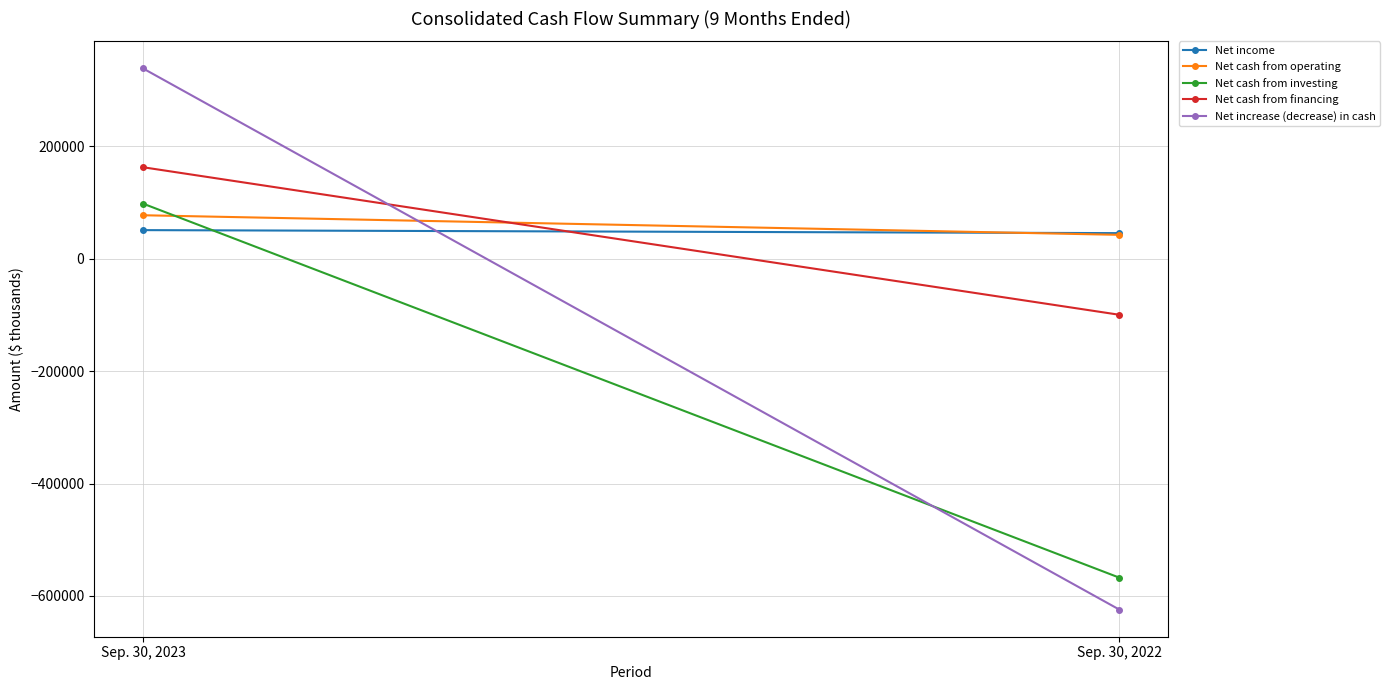

True or false: Net increase (decrease) in cash has a value of 210296 at Sep. 30, 2023.

False